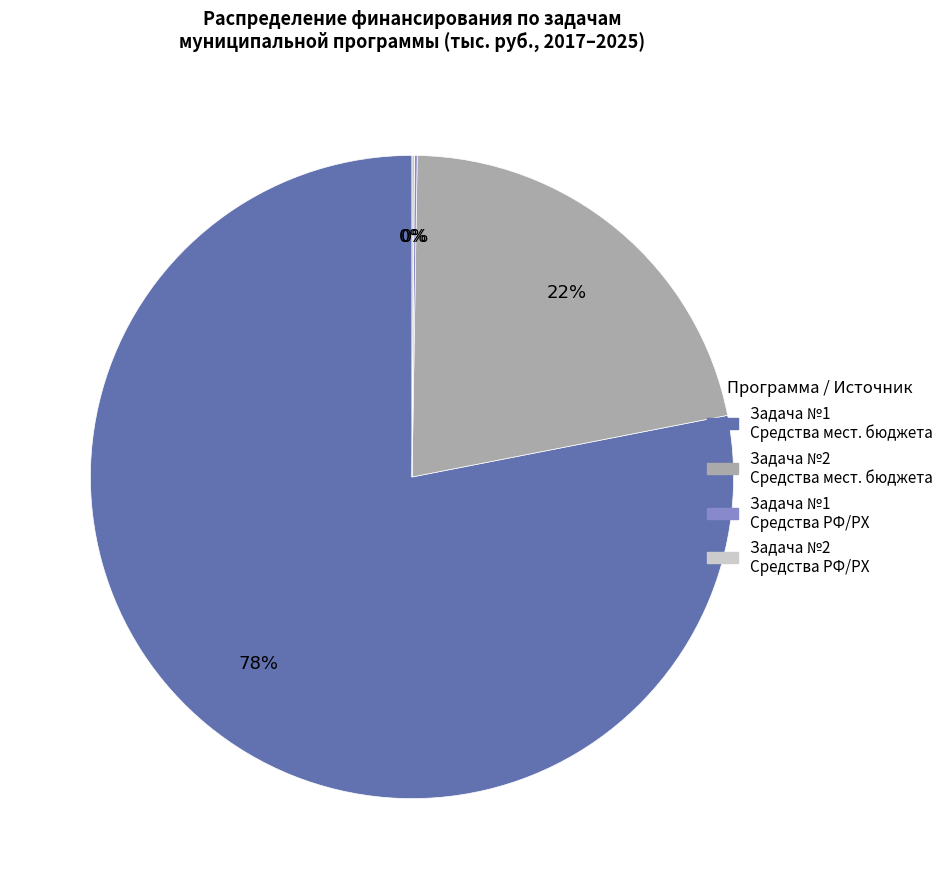

Is there any slice that represents more than half of the pie?

Yes